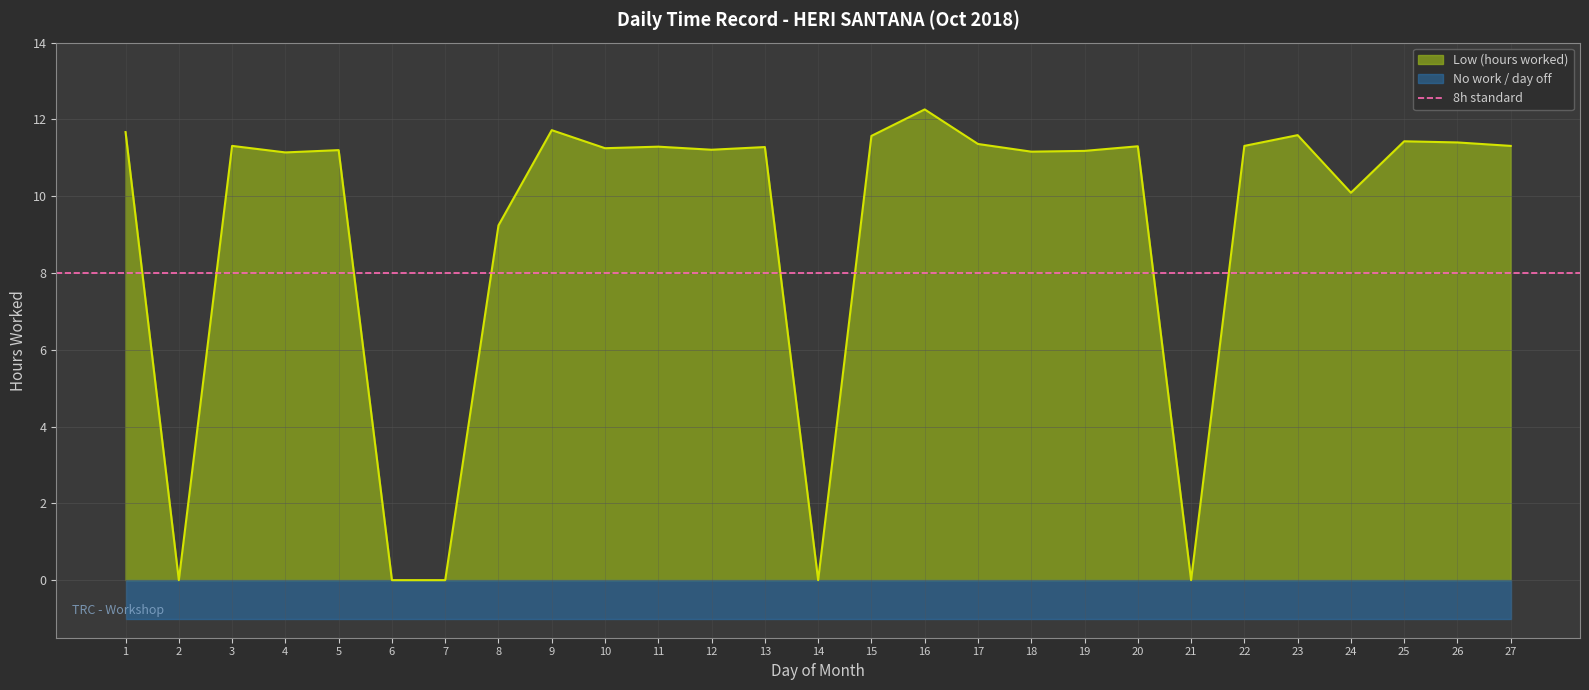

How many values are above zero?

22